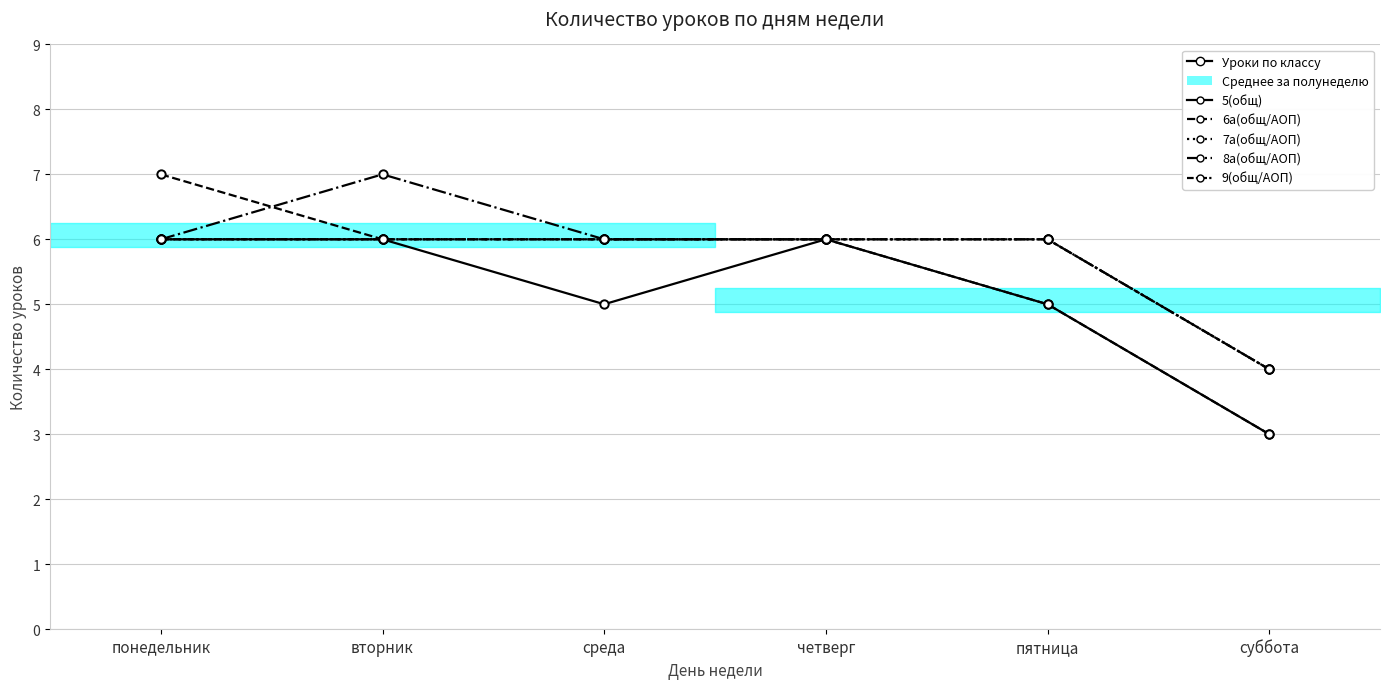

What is the minimum value for 6а(общ/АОП)?

3